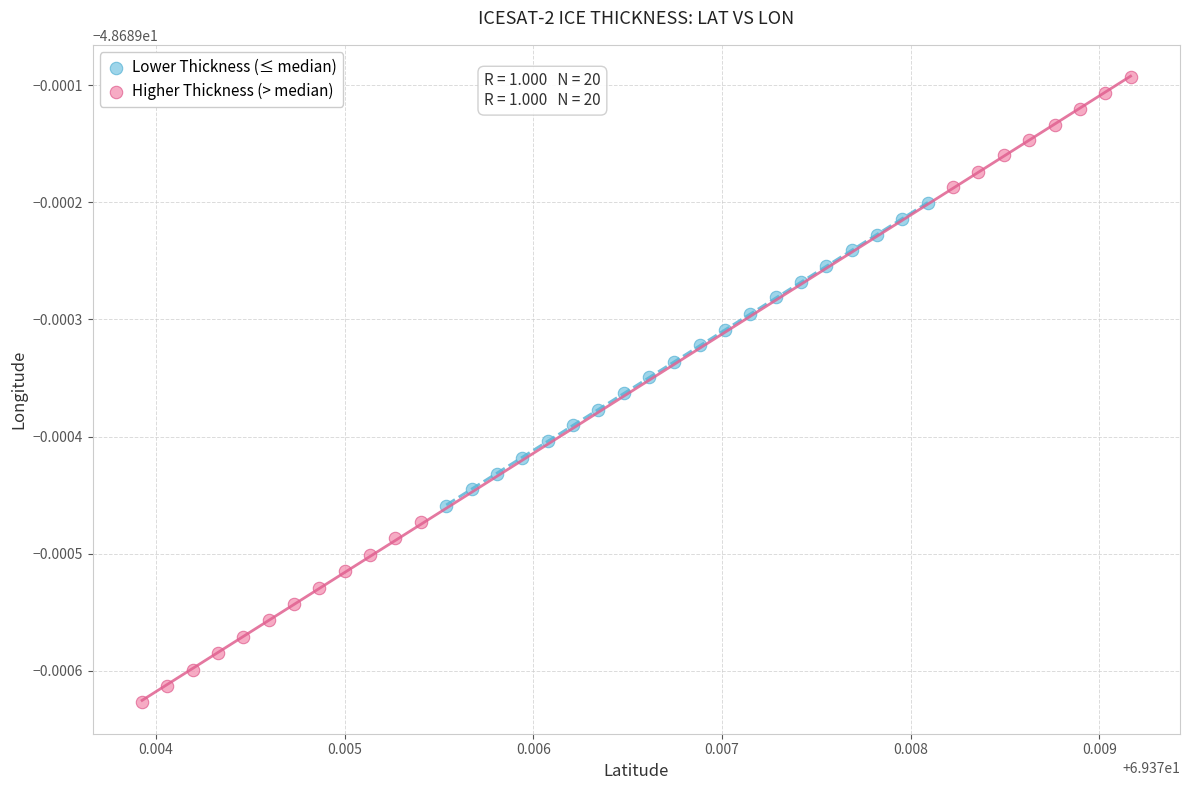

Which series reaches the minimum Y coordinate?

Higher Thickness (> median)